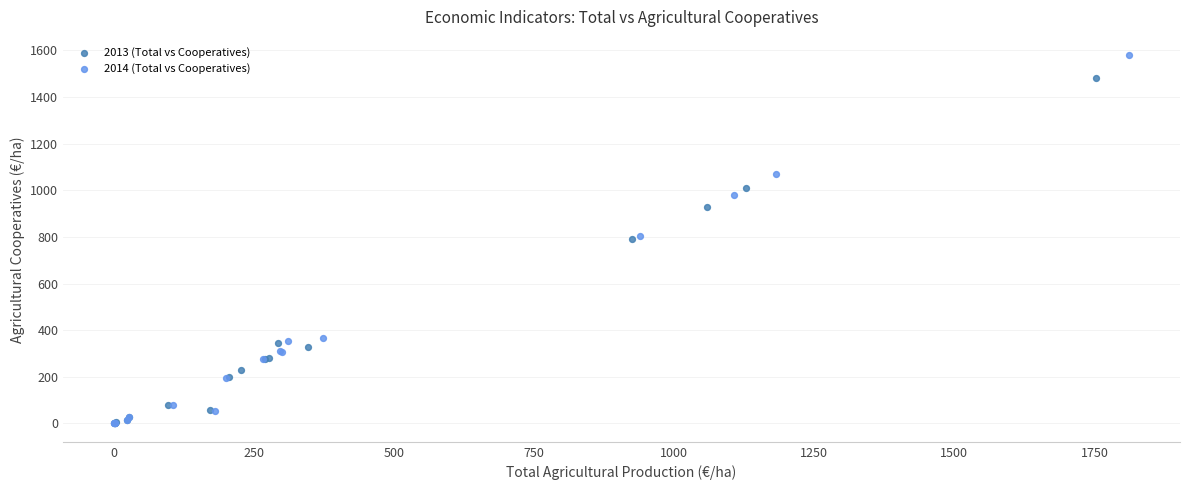

Which series has the widest spread of Y values?

2014 (Total vs Cooperatives)